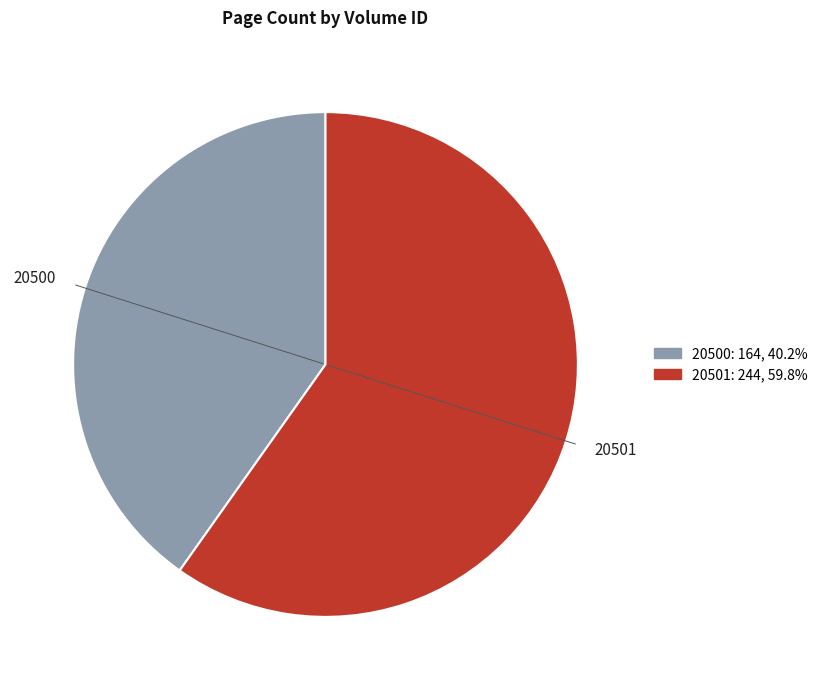

Is it true that 20501 is 65% of the pie?

False